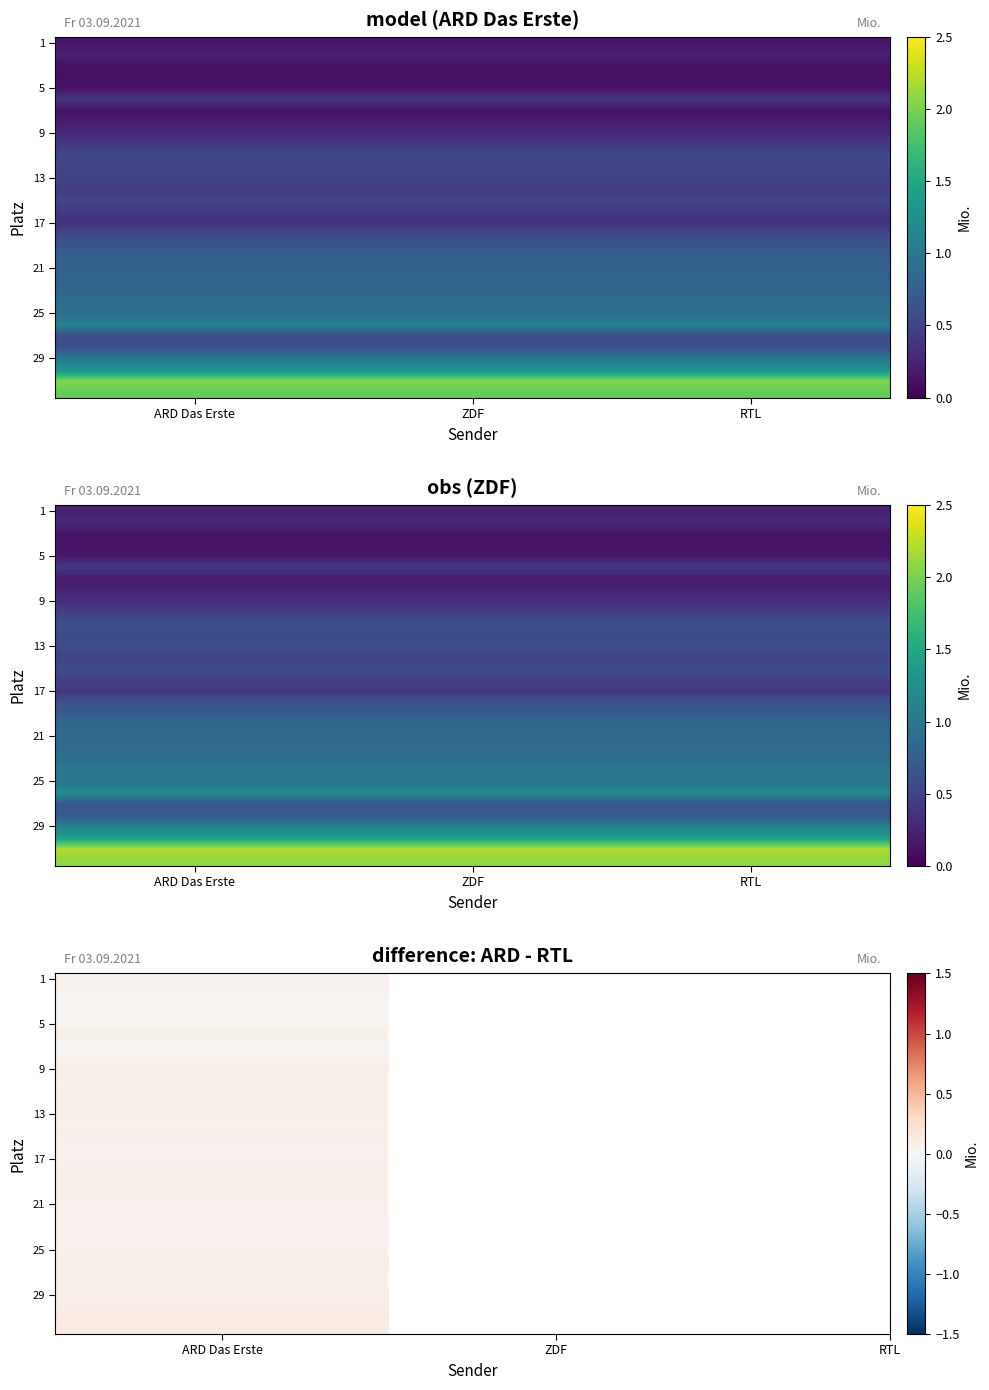

At how many categories does at least one series exceed 0?

3